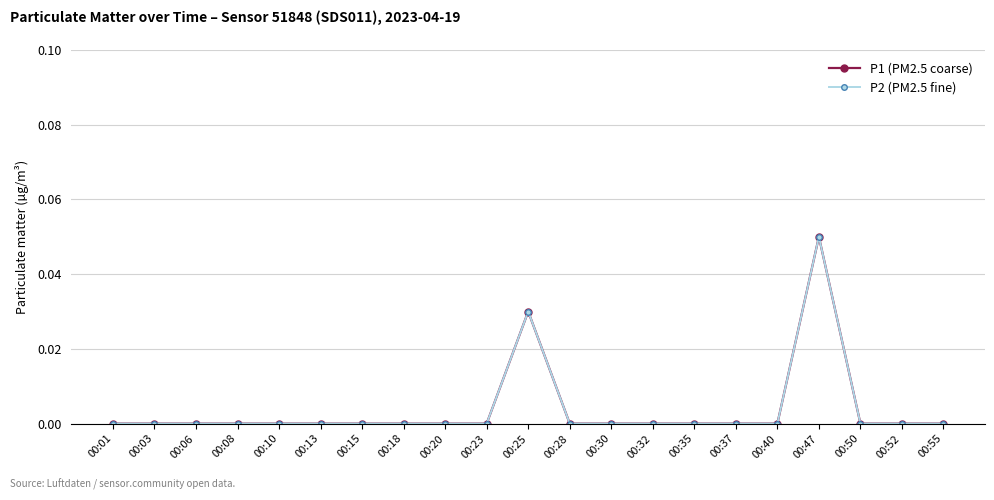

Does the chart have visible grid lines?

Yes